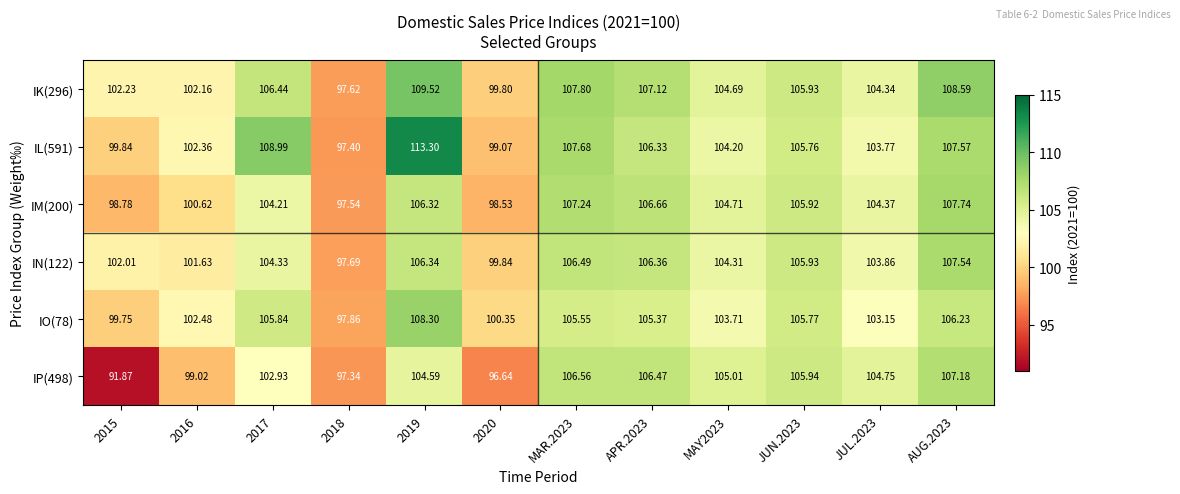

Rank the series by their maximum value, from highest to lowest.

IL(591), IK(296), IO(78), IM(200), IN(122), IP(498)